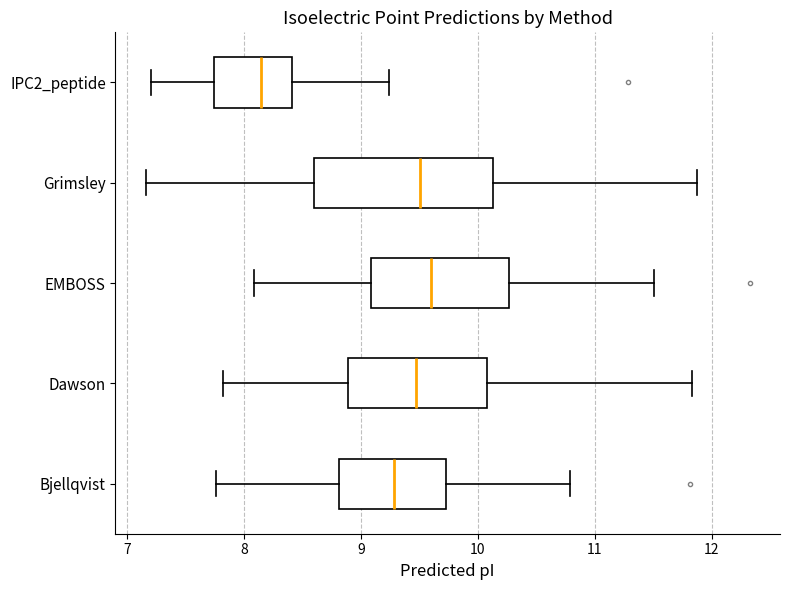

Comparing the boxes themselves (not the whiskers), which one is the widest?

Grimsley